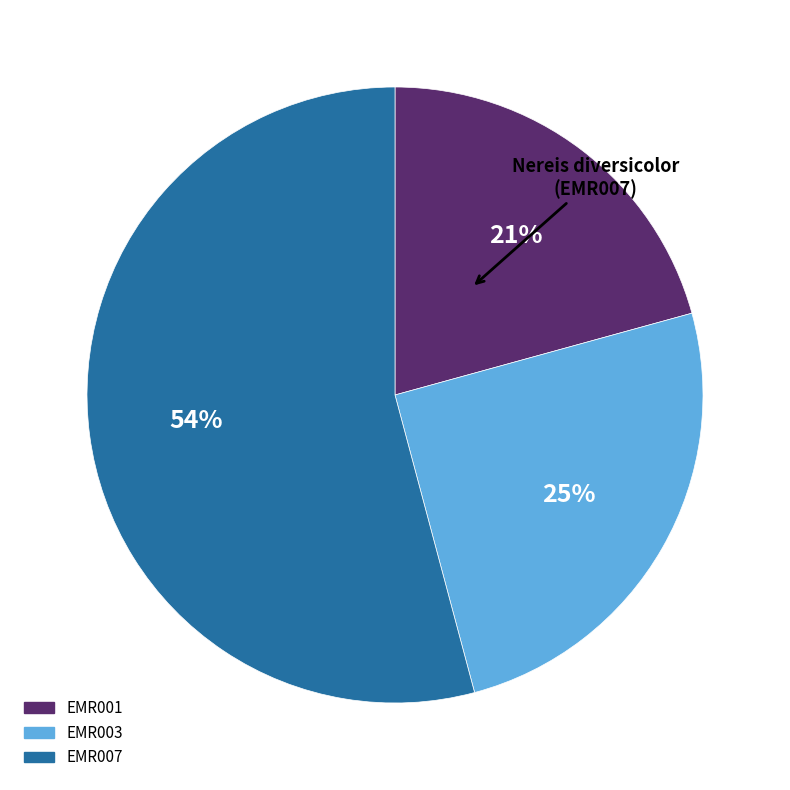

Do EMR001 and EMR007 together represent more than half of the pie?

Yes